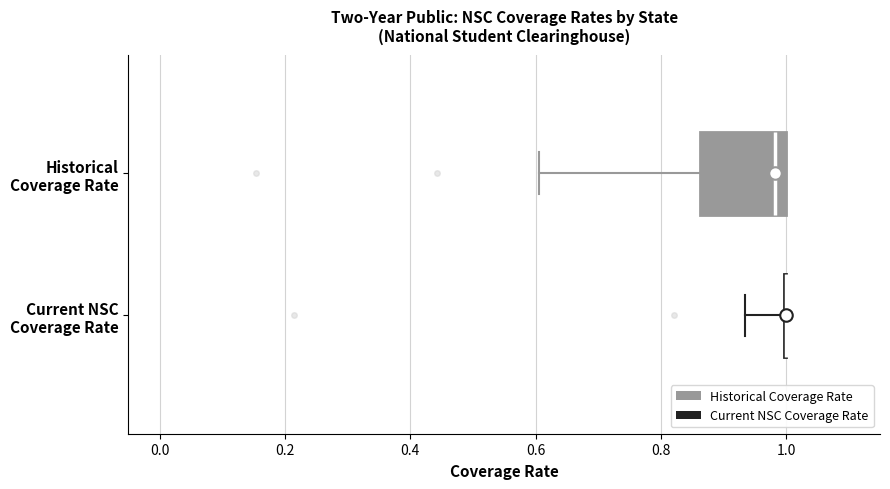

Reading bottom to top, read every box against the x-axis: the position of its median line, the range the box covers, and the ends of its whiskers. The values are not printed on the chart, so give them approximately, as read against the axis.

Current NSC Coverage Rate: box collapsed to a line at 1.00, whiskers 0.94 to 1.00
Historical Coverage Rate: median 0.98, box 0.86 to 1.00, whiskers 0.60 to 1.00